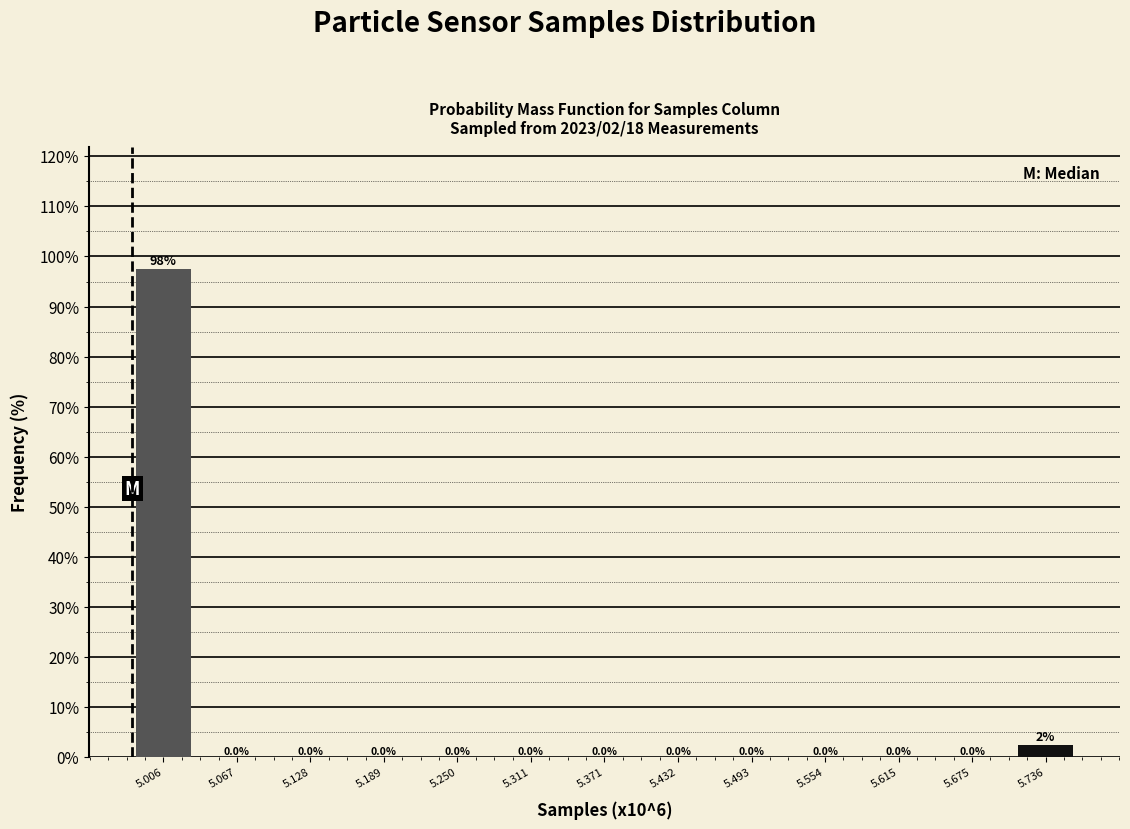

Reading right to left, transcribe all the data shown in this chart.

5.736=2.5	5.675=0.0	5.615=0.0	5.554=0.0	5.493=0.0	5.432=0.0	5.371=0.0	5.311=0.0	5.250=0.0	5.189=0.0	5.128=0.0	5.067=0.0	5.006=97.5